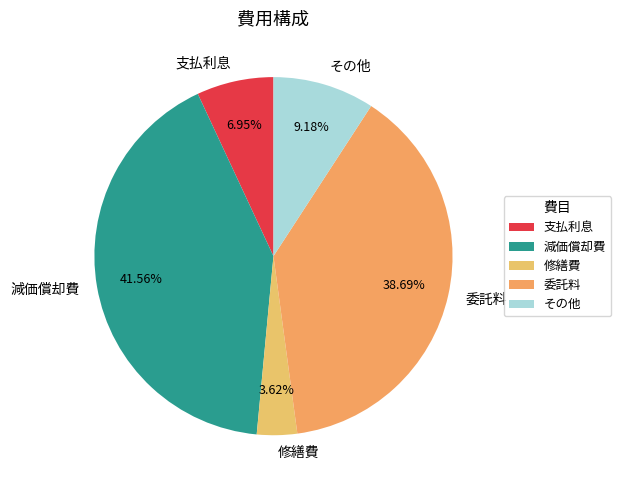

Is 支払利息 the majority of the pie?

No